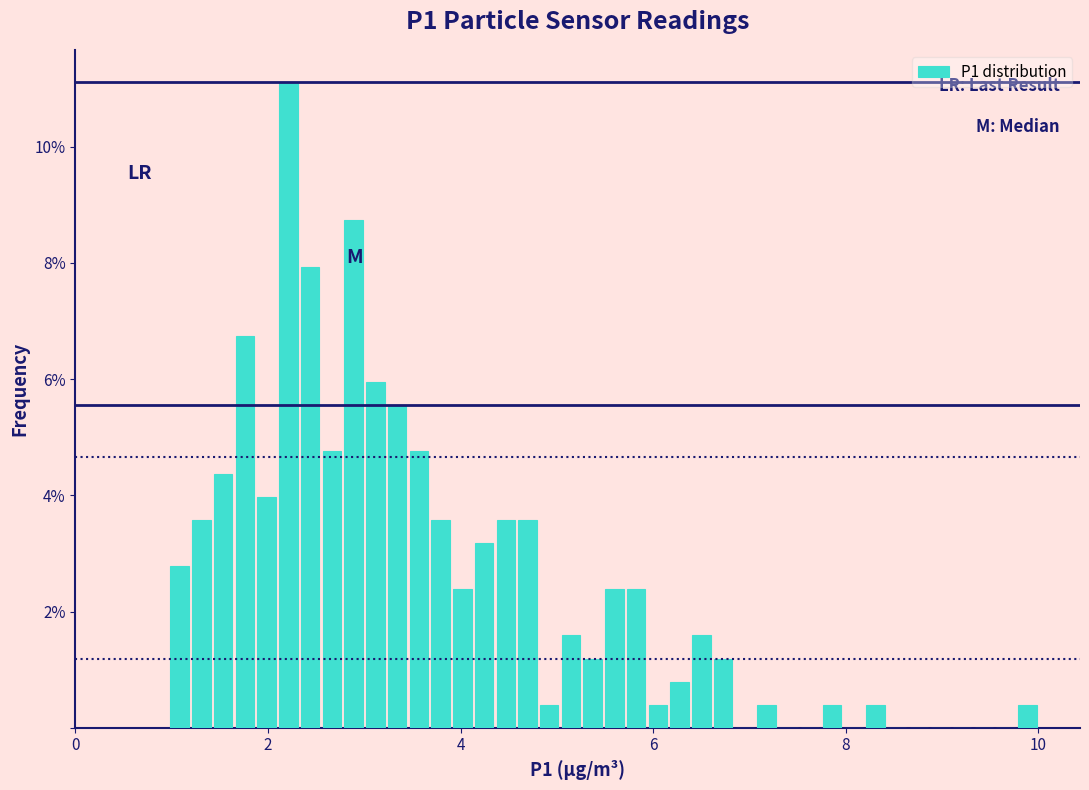

Around what value on the x-axis is the tallest bar? Give the approximate position of its centre, as read against the axis.

2.2